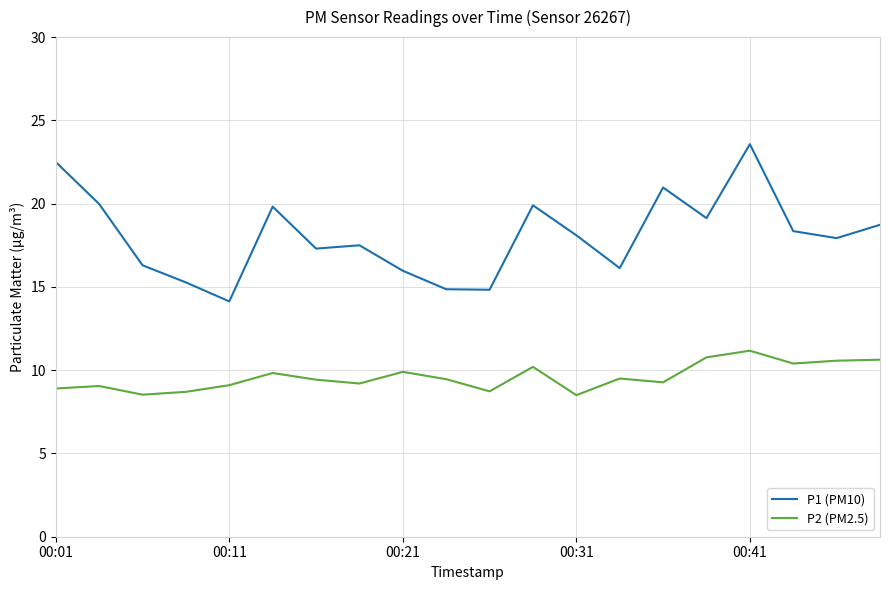

Which series has the widest spread of values?

P1 (PM10)